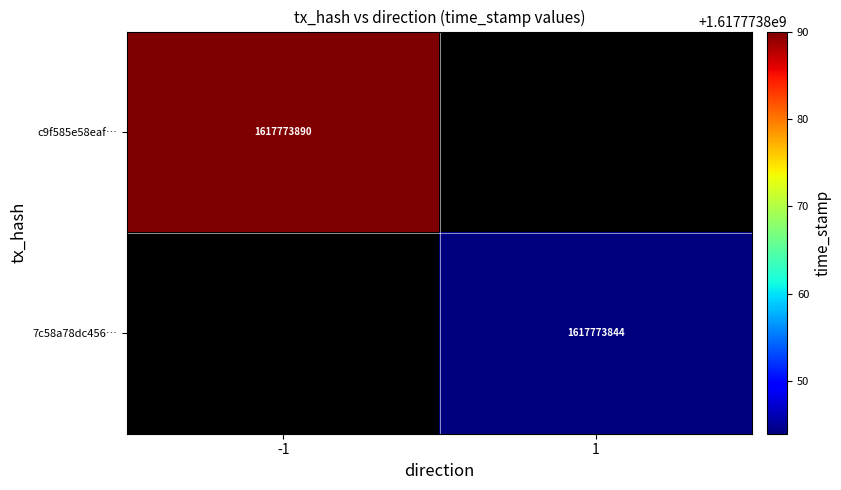

Rank the series by their maximum value, from lowest to highest.

7c58a78dc4561fb62c7bc632e7d7700338ff8c6, c9f585e58eafa7475387704976f64182998cf56